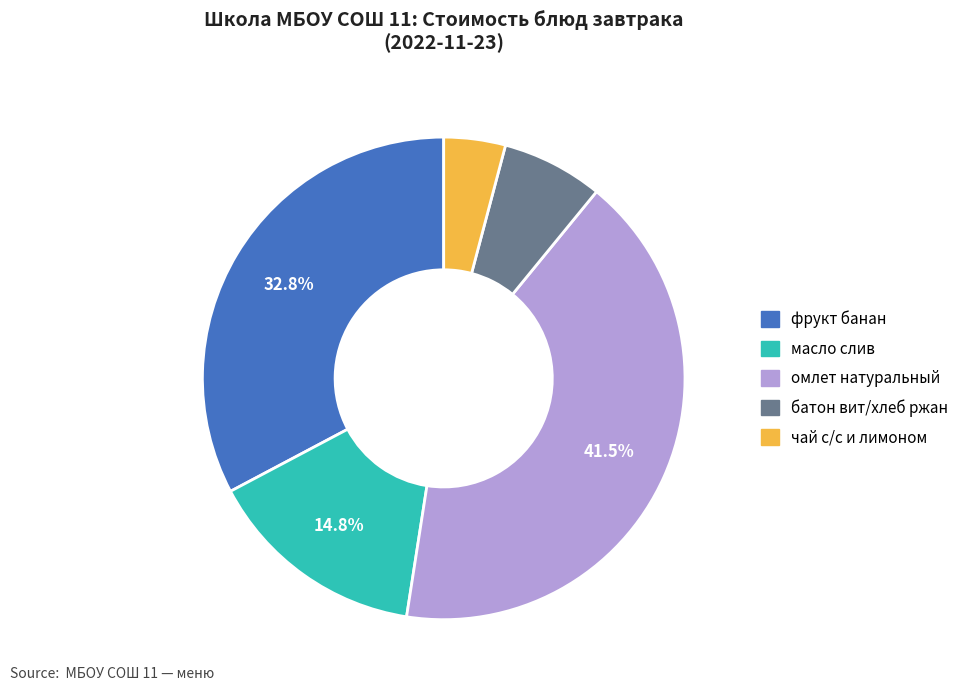

What is the ratio of the value at омлет натуральный to the value at батон вит/хлеб ржан?

6.1